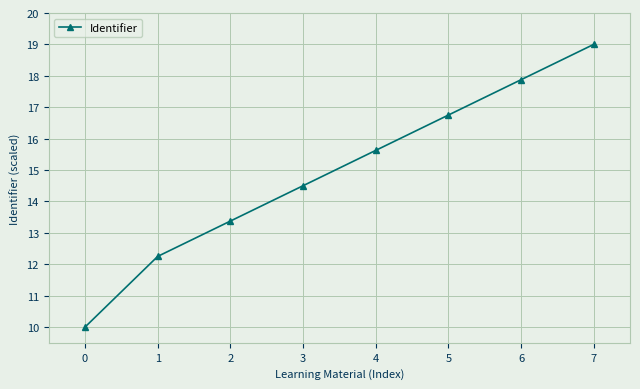

Is it true that the value at 4 is 24.7?

False